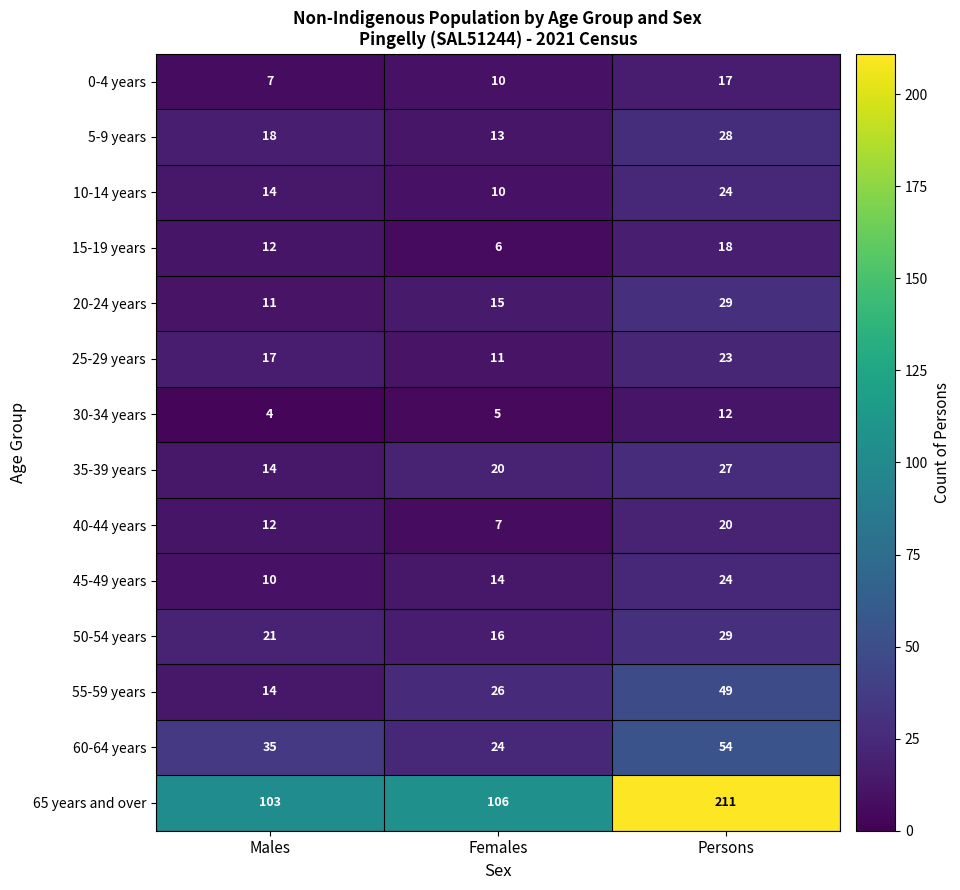

Which category has the highest value in the 30-34 years series?

Persons